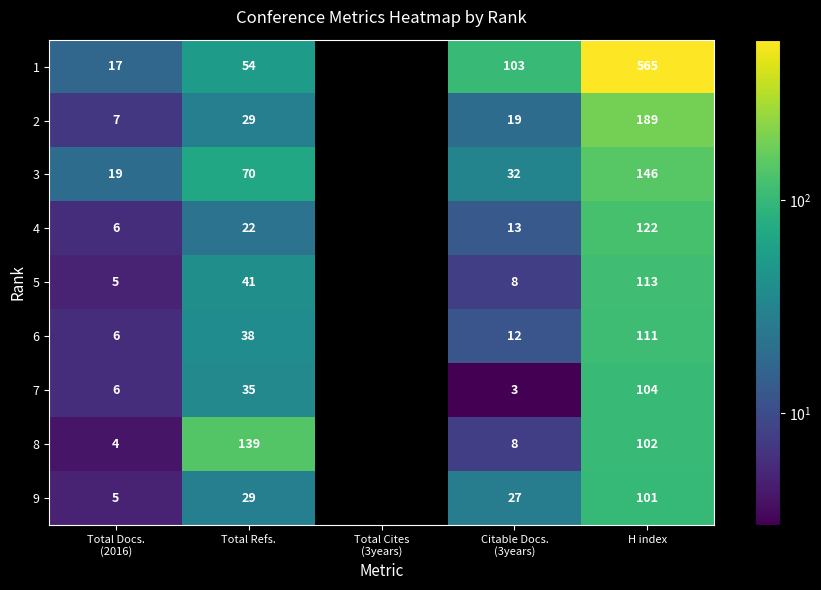

The 2 series shows 274 at H index. True or false?

False